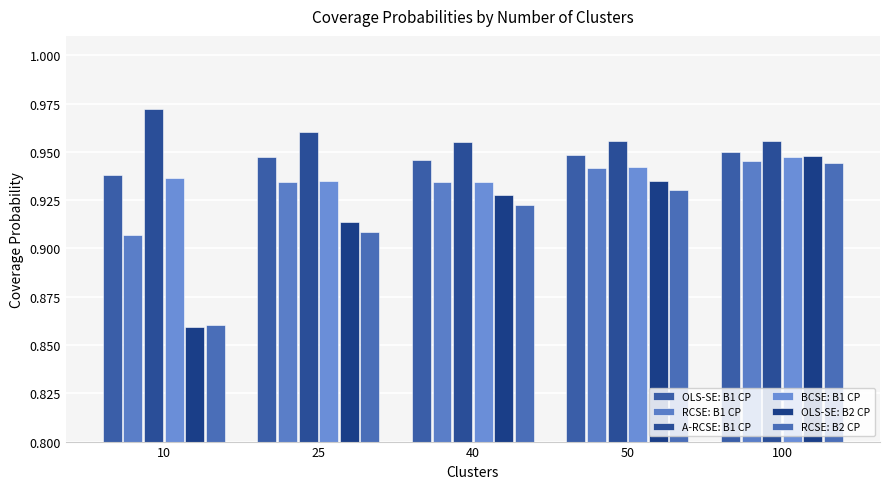

Reading left to right, transcribe all the data shown in this chart.

OLS-SE: B1 CP: 0.9	0.9	0.9	0.9	0.9
RCSE: B1 CP: 0.9	0.9	0.9	0.9	0.9
A-RCSE: B1 CP: 1.0	1.0	1.0	1.0	1.0
BCSE: B1 CP: 0.9	0.9	0.9	0.9	0.9
OLS-SE: B2 CP: 0.9	0.9	0.9	0.9	0.9
RCSE: B2 CP: 0.9	0.9	0.9	0.9	0.9